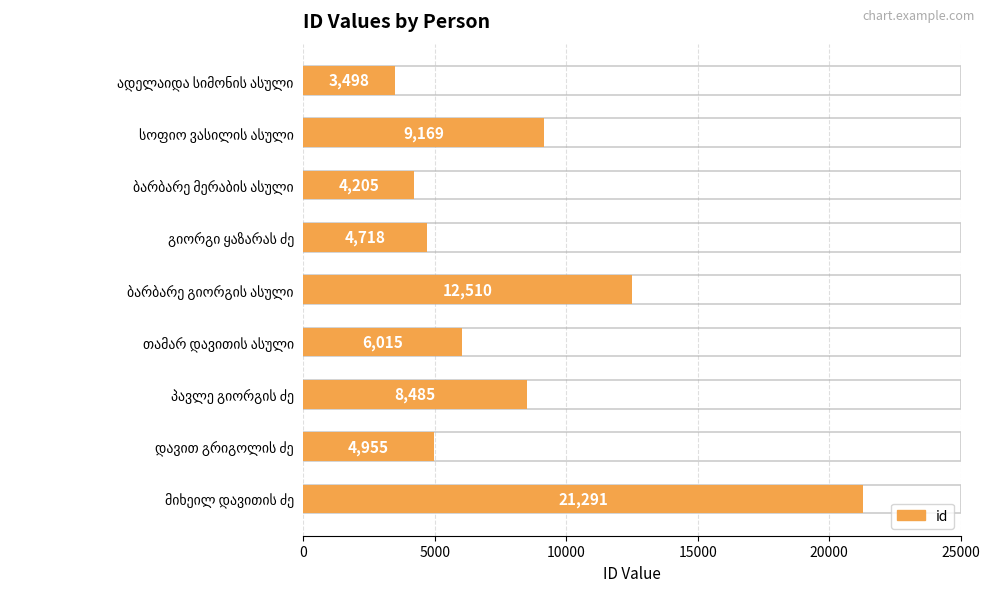

What is the sum of all values?

74846